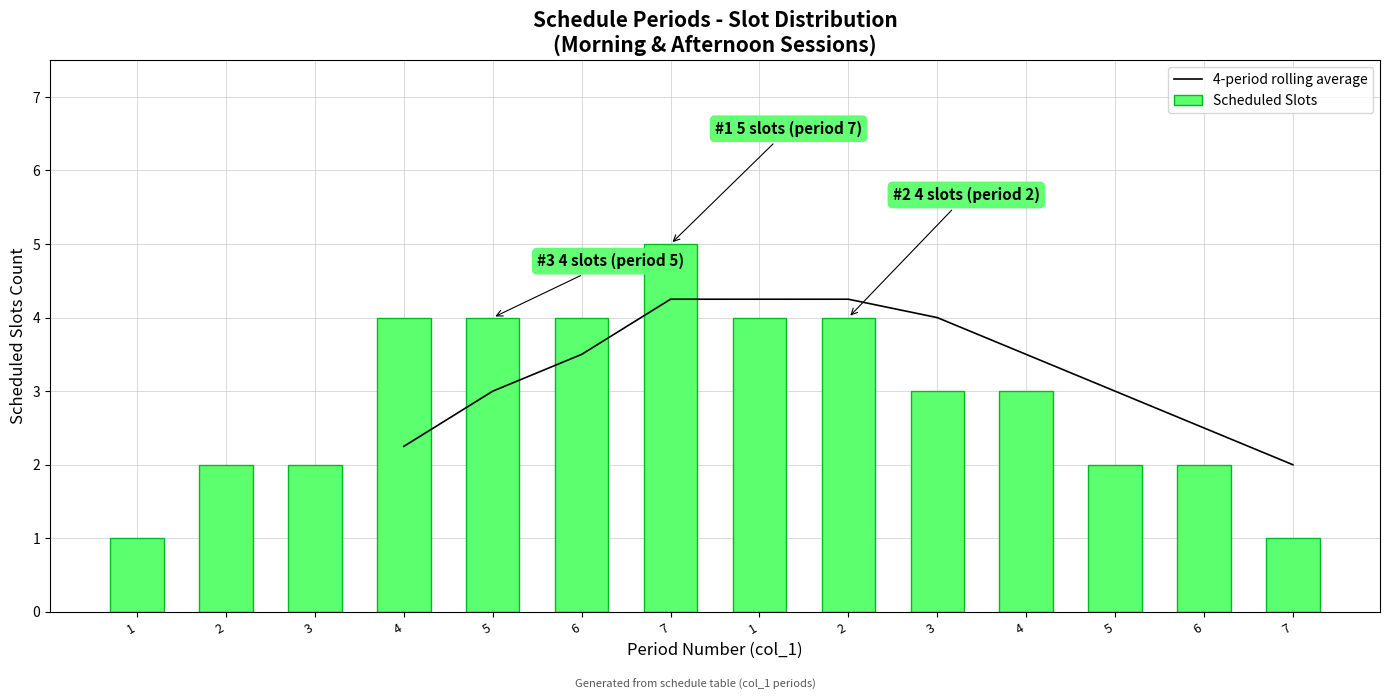

What value does the Scheduled Slots series have at 5?

2.0